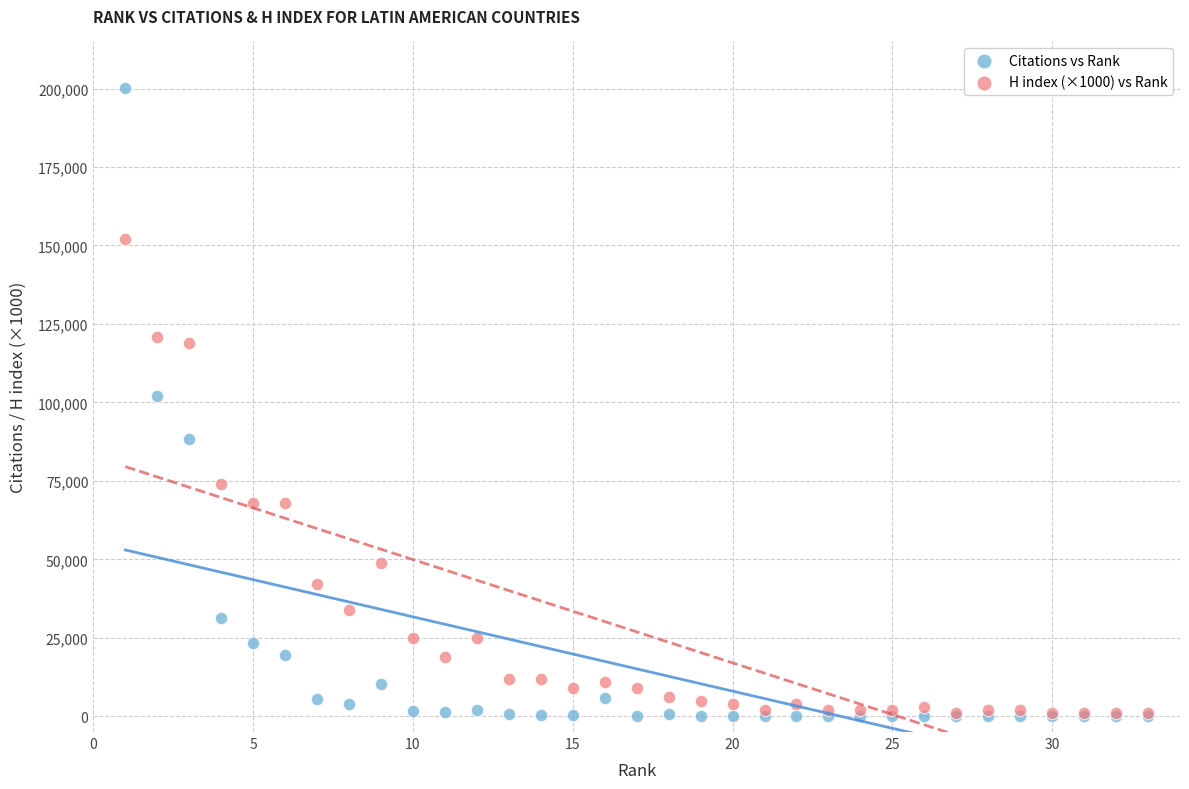

What are all the series names shown in the legend?

Citations vs Rank, H index (×1000) vs Rank